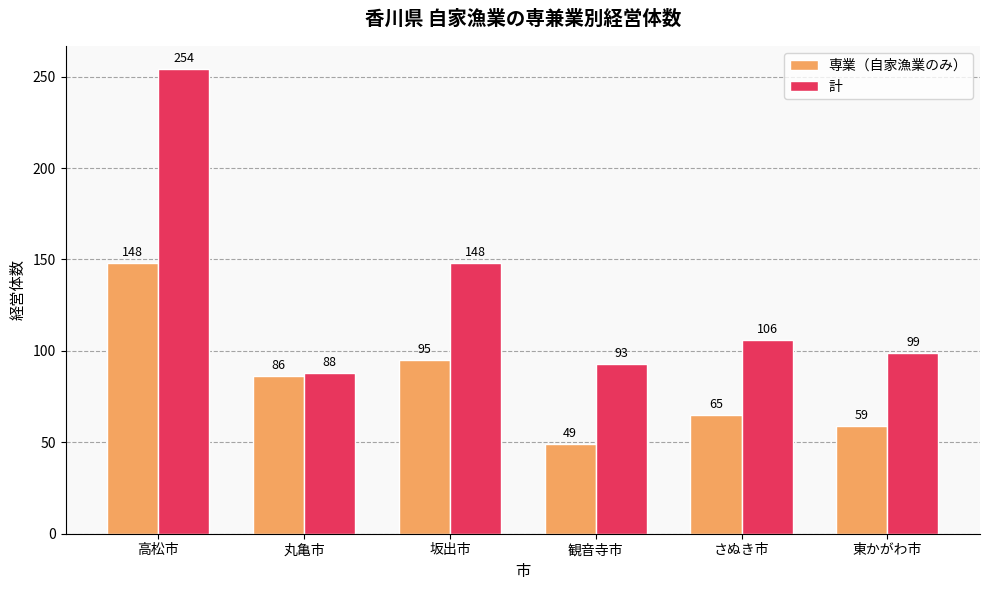

Reading left to right, extract all data points from this chart.

専業（自家漁業のみ）: 148	86	95	49	65	59
計: 254	88	148	93	106	99